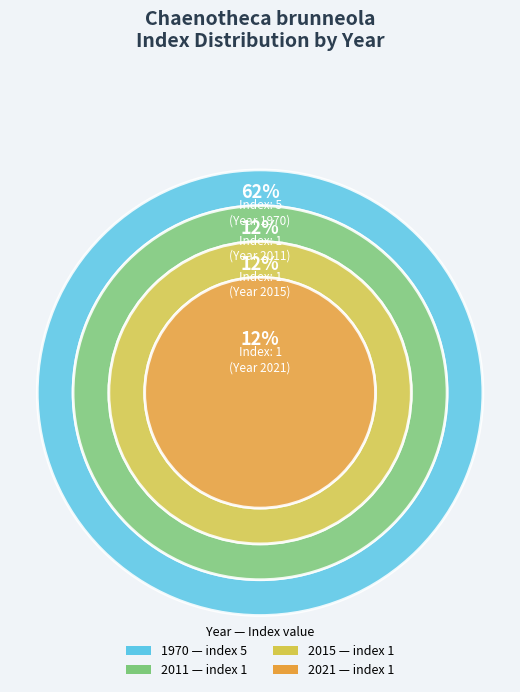

Which slice is the largest?

1970